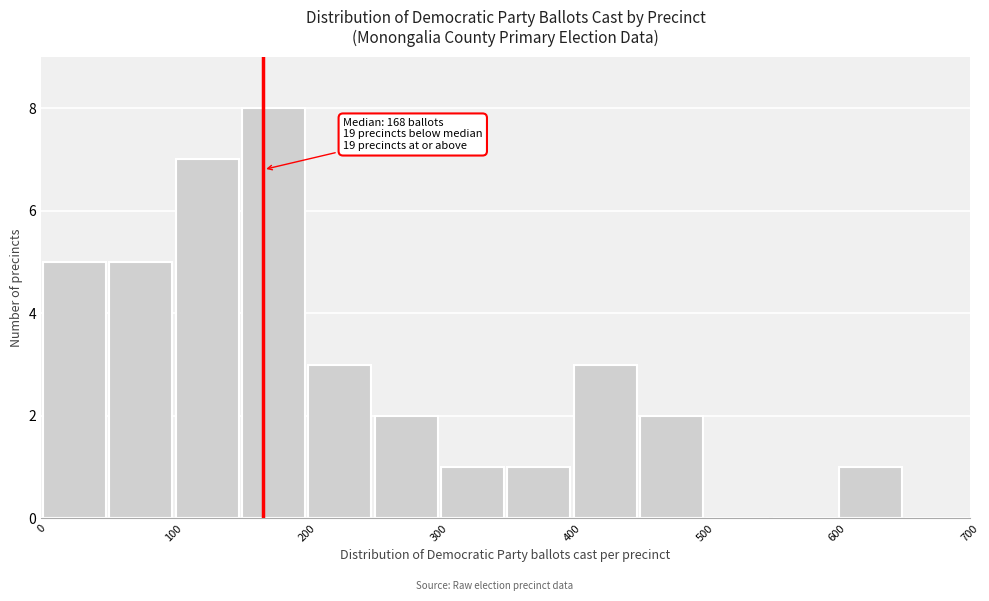

Over which range of the x-axis is the bar tallest?

150 to 200